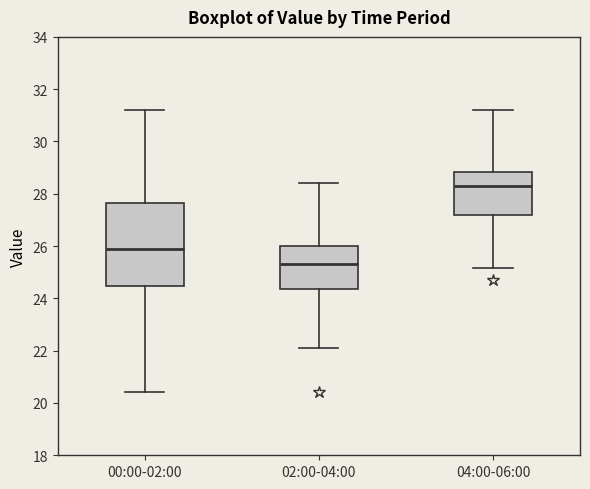

Which box's median line is the highest?

04:00-06:00